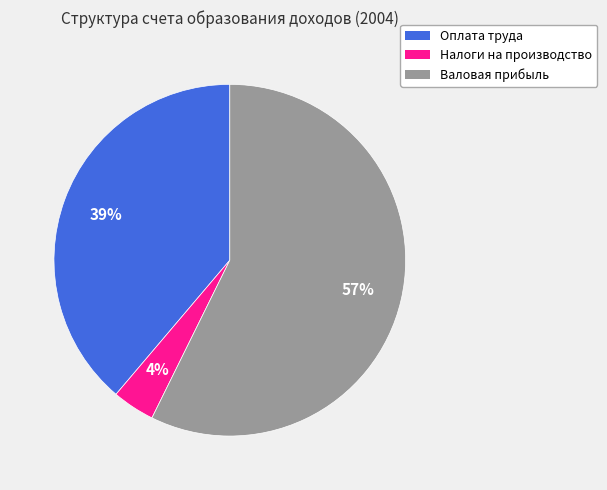

What is the largest slice in the pie chart?

Валовая прибыль